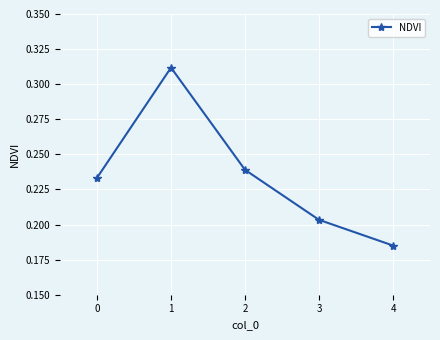

List the labels in order of value, largest first.

1, 2, 0, 3, 4